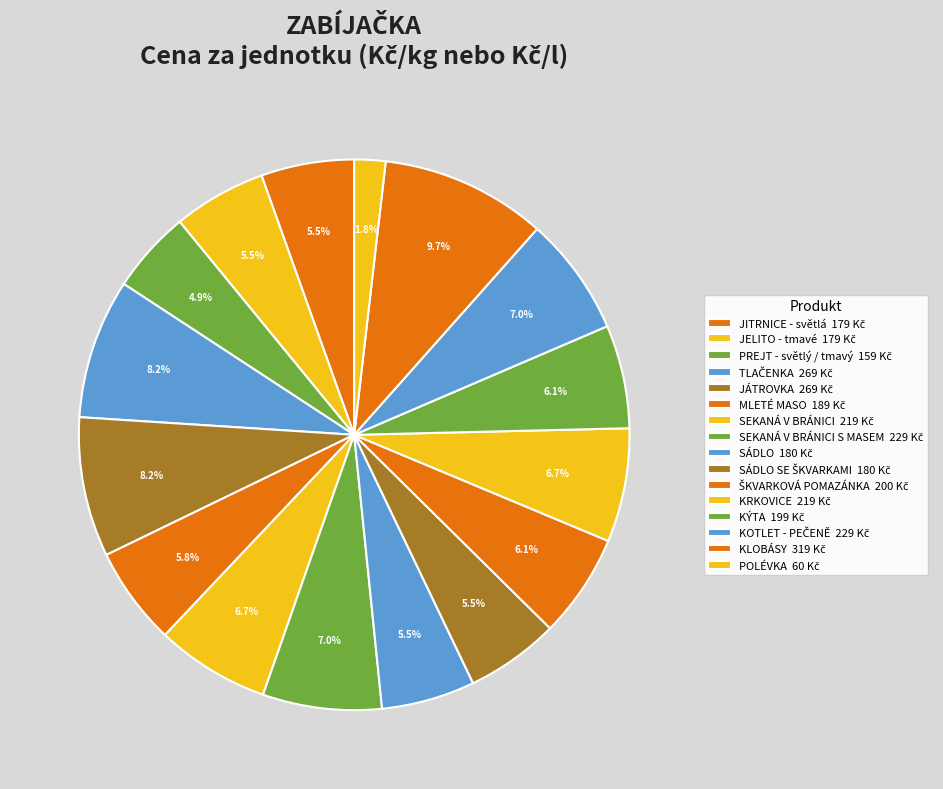

How many segments does this pie chart have?

16